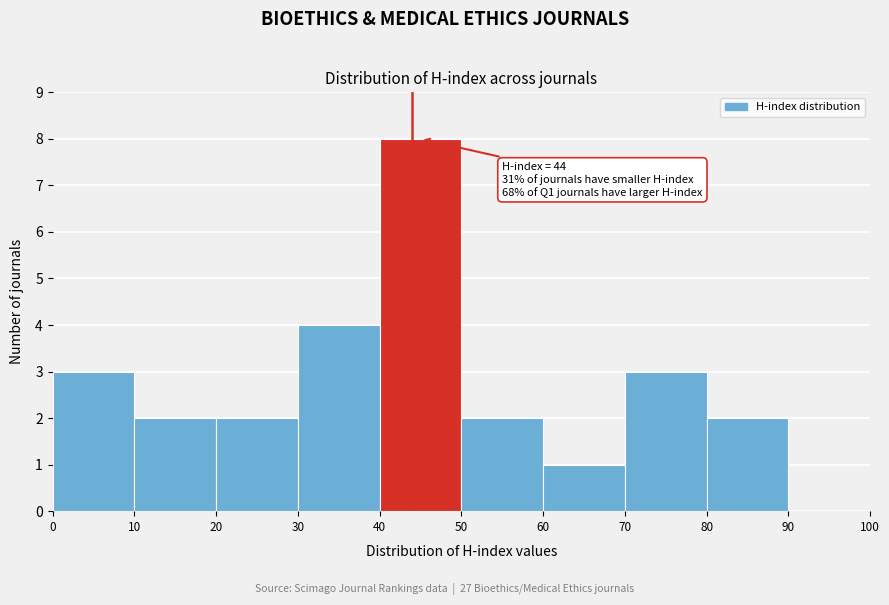

Over which range of the x-axis is the bar tallest?

40 to 50